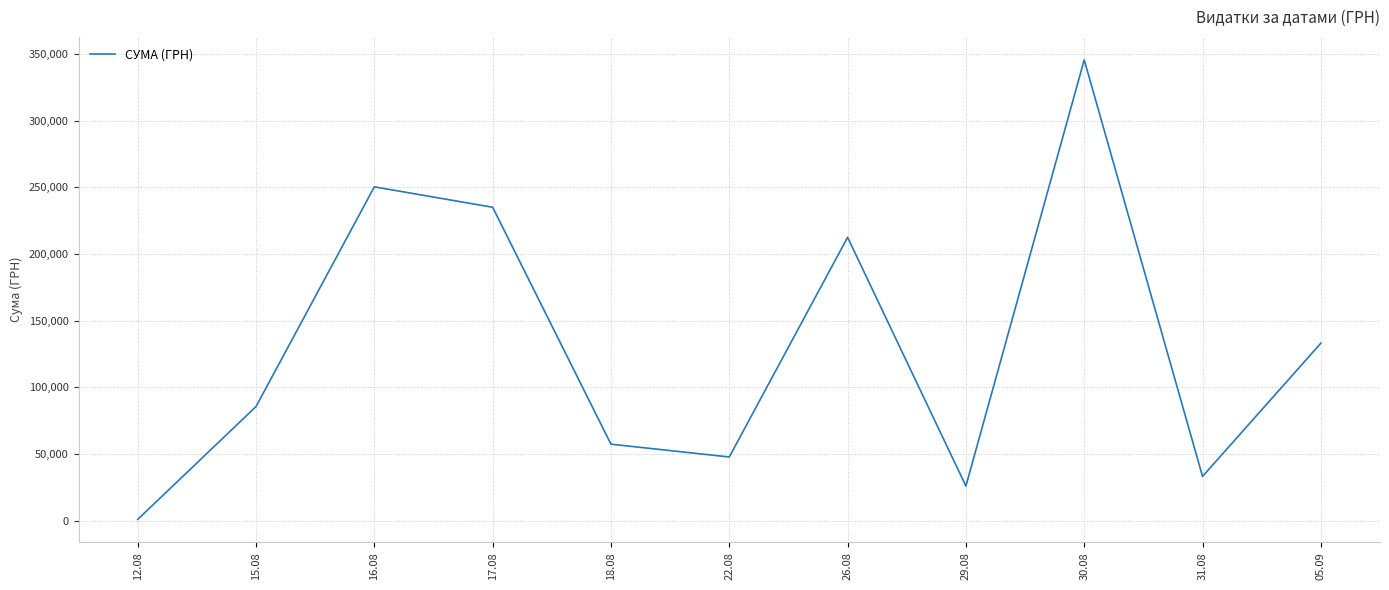

What is the change in value from 17.08 to 18.08?

-177687.6